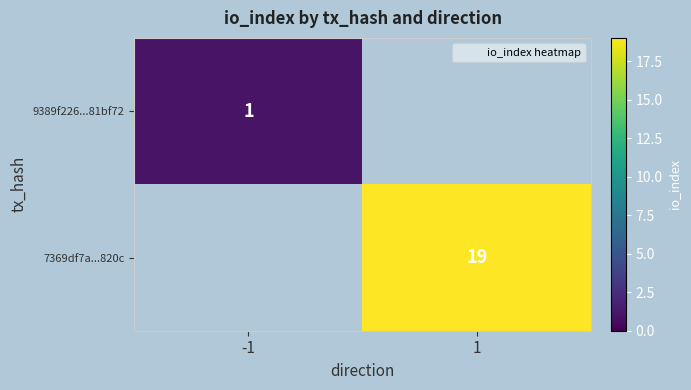

Rank the series at 1 from lowest to highest value.

9389f226...81bf72, 7369df7a...820c